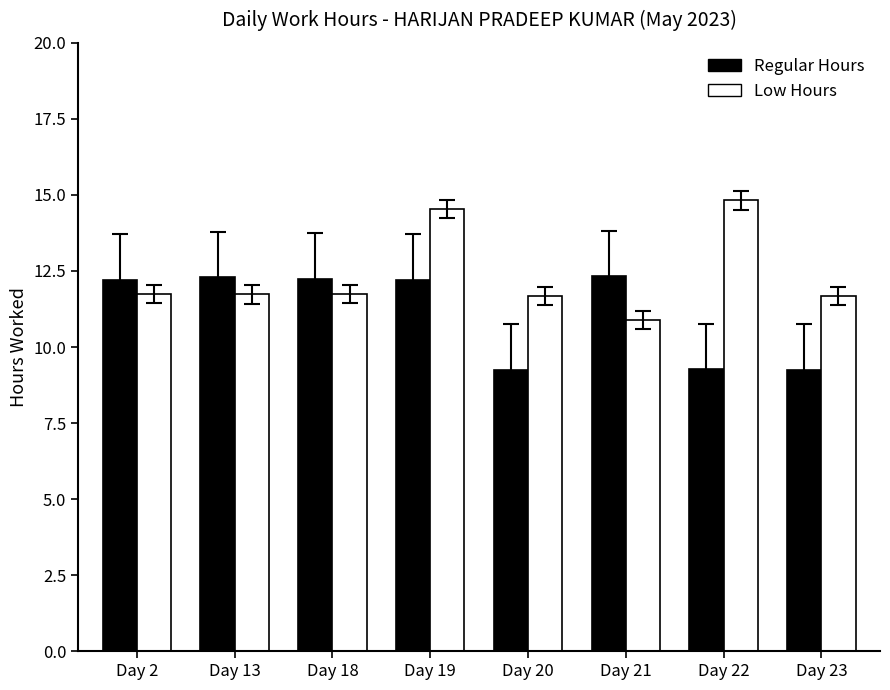

At which label does Regular Hours first exceed 12?

Day 2